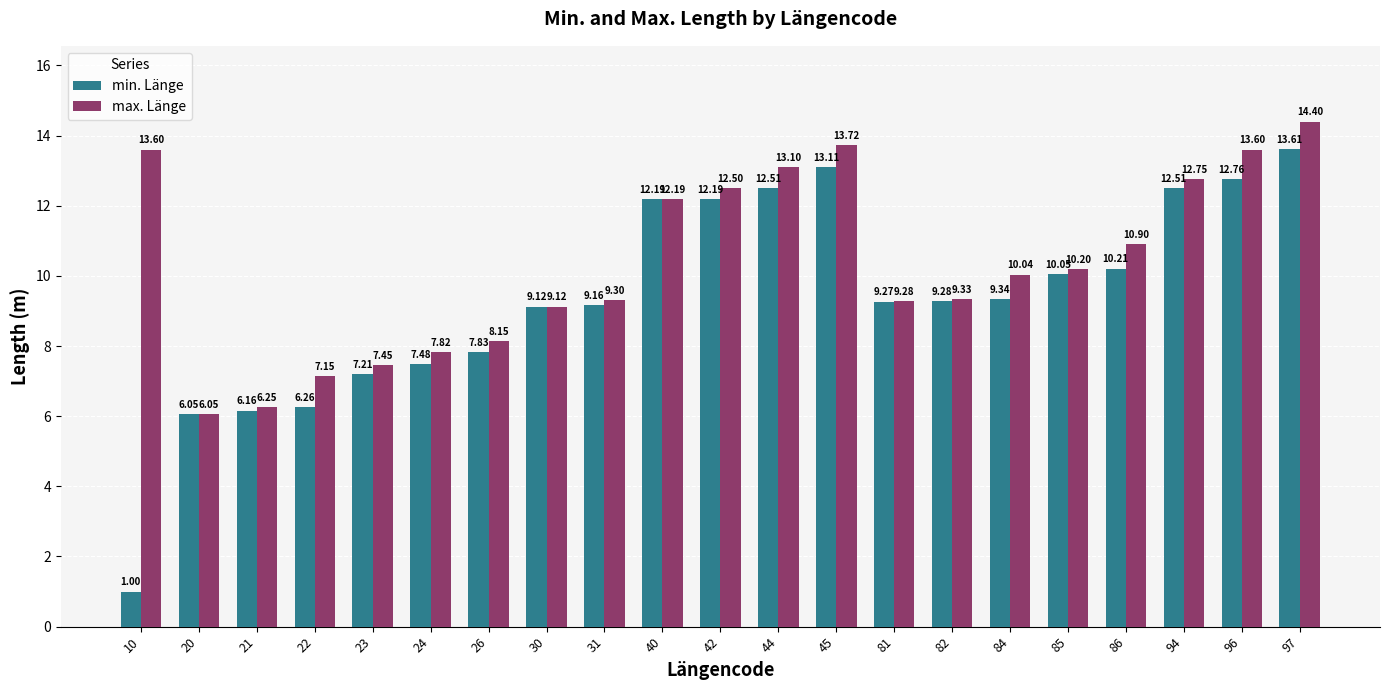

How many data points in max. Länge are above 10?

11